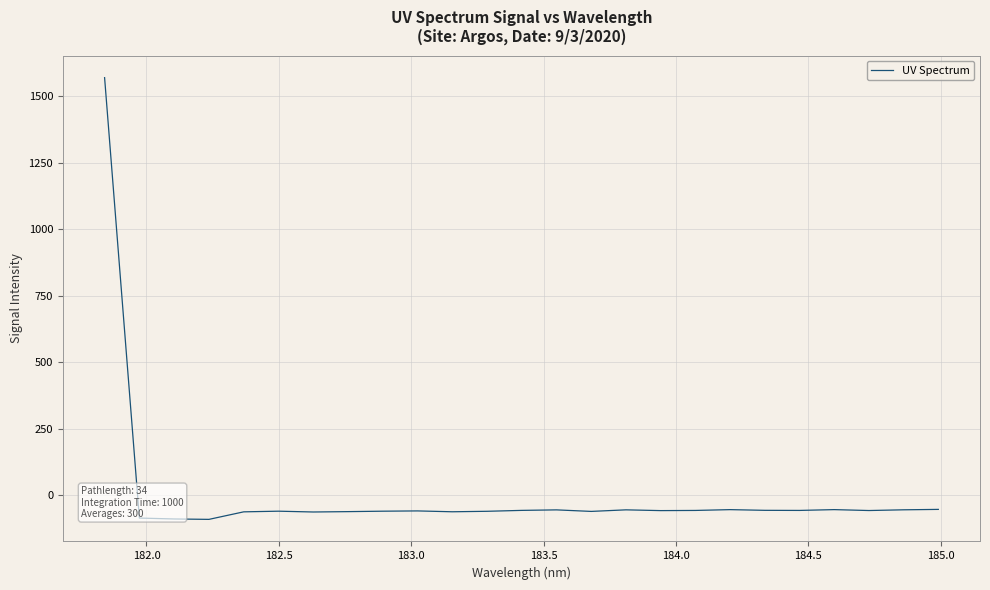

What is the minimum value shown in the chart?

-90.7